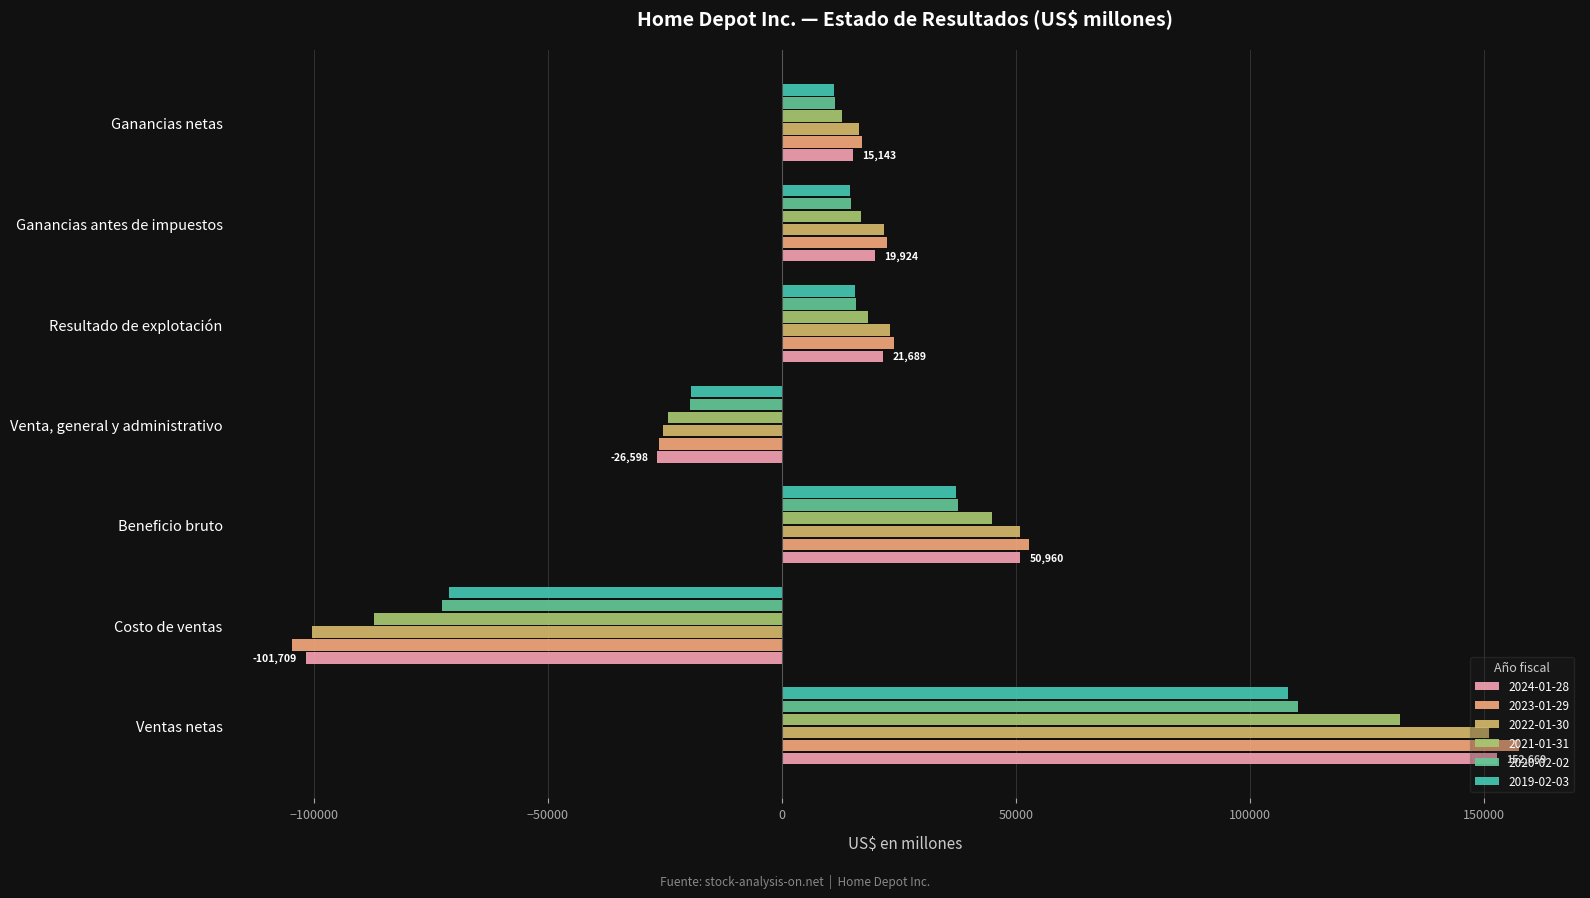

Which series has the largest range (max minus min)?

2023-01-29